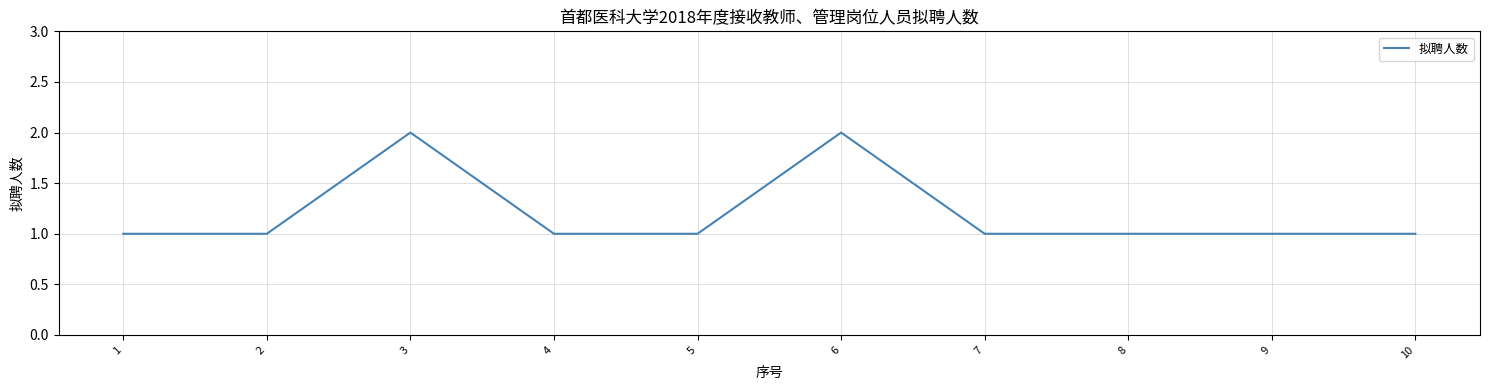

What is the smallest value displayed?

1